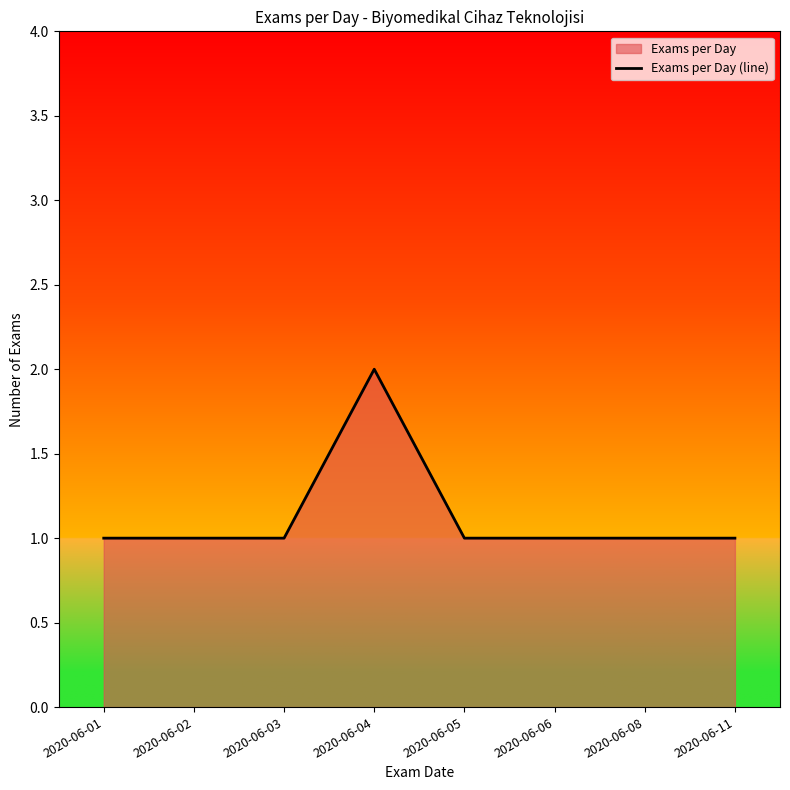

What value does the data have at 2020-06-01?

1